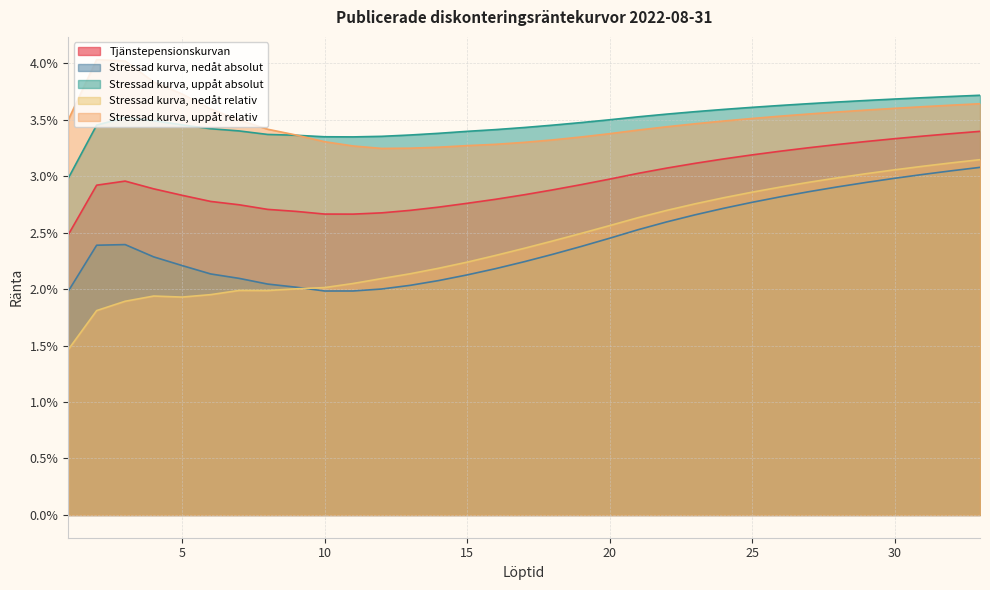

At which label does Stressad kurva, uppåt relativ reach its peak?

2